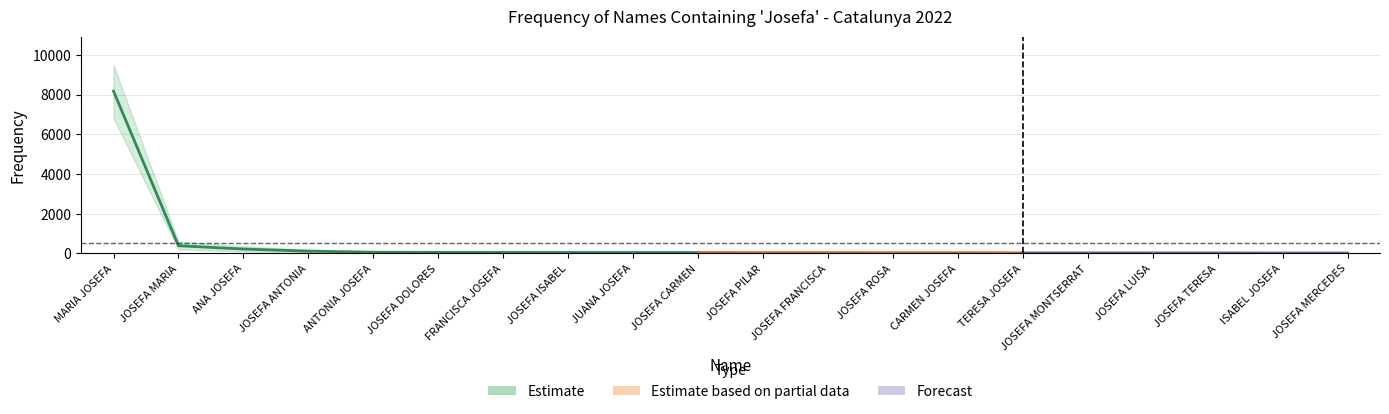

What is the label of the 12th point from the right?

JUANA JOSEFA